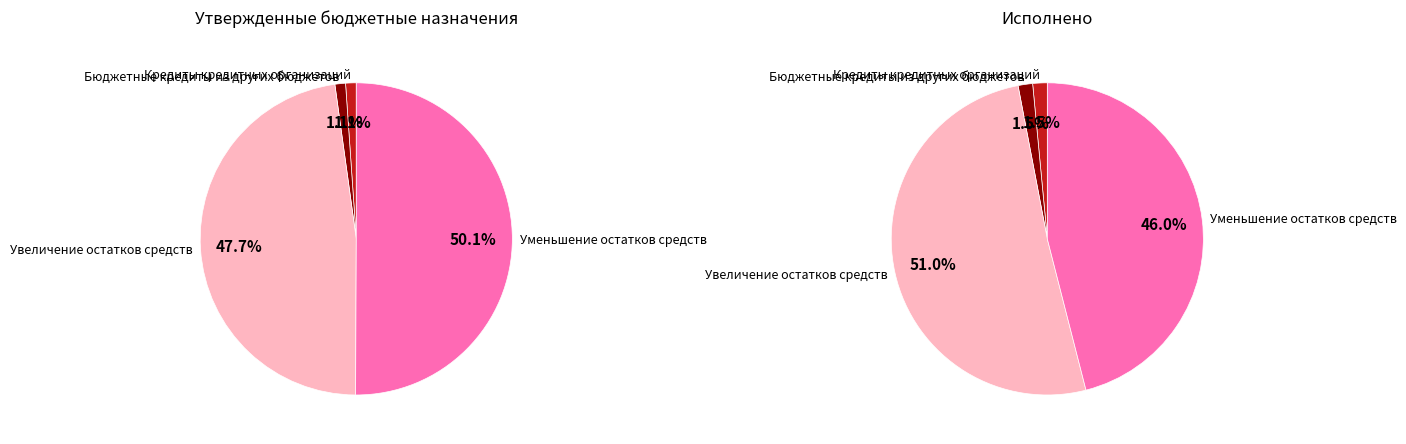

Which slice is the smallest?

Бюджетные кредиты из других бюджетов